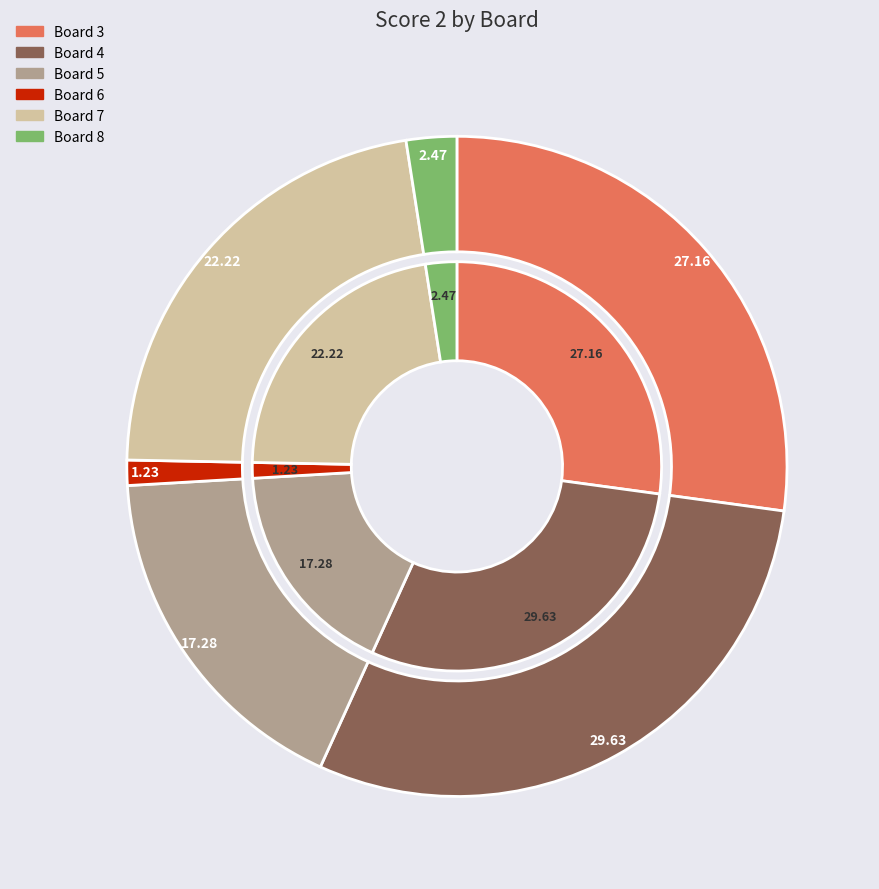

The Board 4 slice represents 41% of the pie. True or false?

False